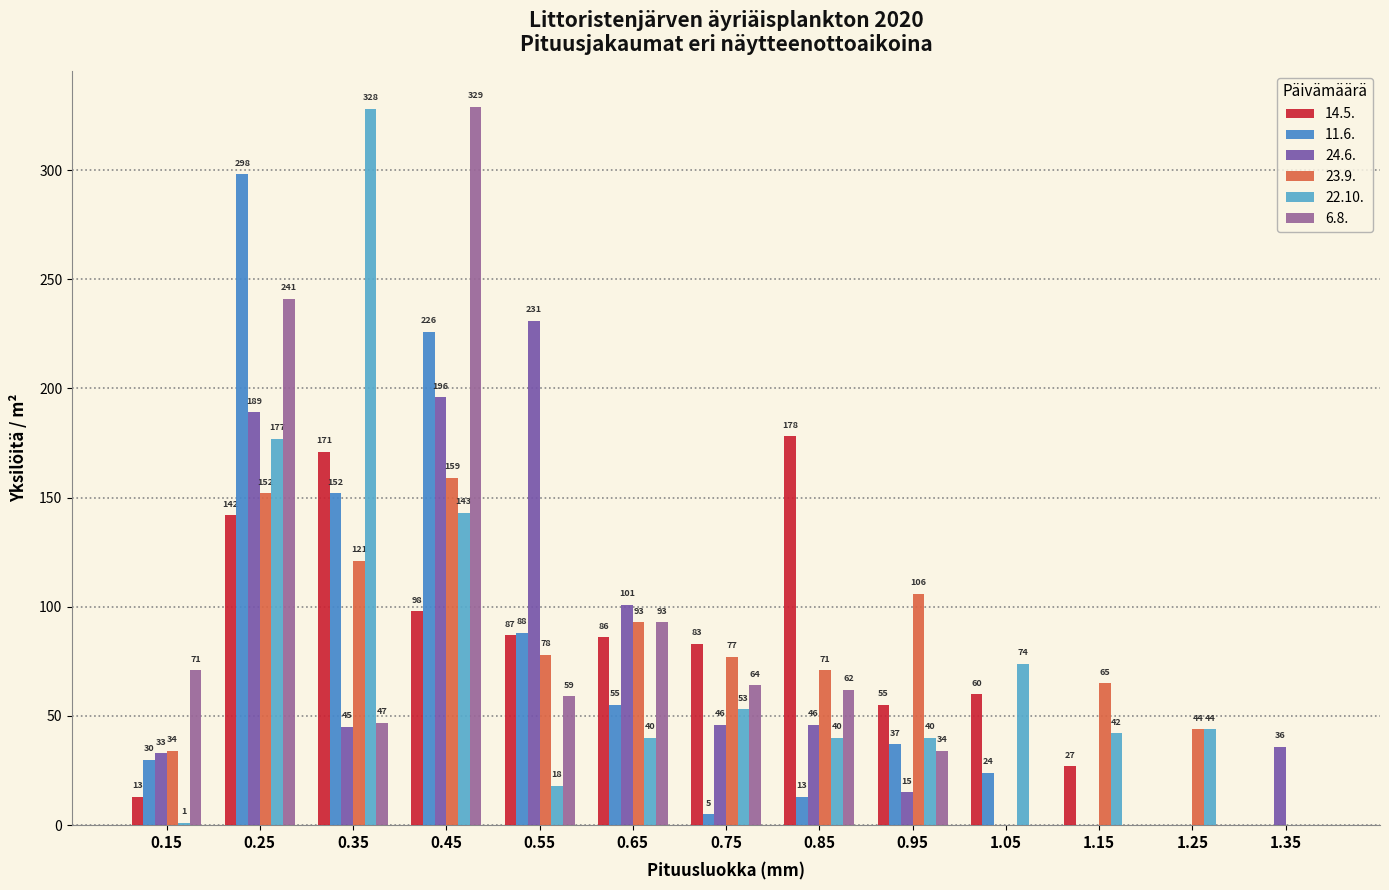

Are the bars horizontal?

No